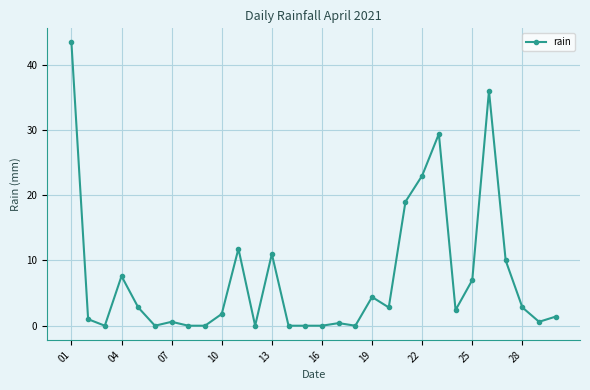

Reading left to right, list all the values displayed in this chart.

43.4	1.0	0.0	7.6	2.8	0.0	0.6	0.0	0.0	1.8	11.8	0.0	11.0	0.0	0.0	0.0	0.4	0.0	4.4	2.8	19.0	23.0	29.4	2.4	7.0	36.0	10.0	2.8	0.6	1.4